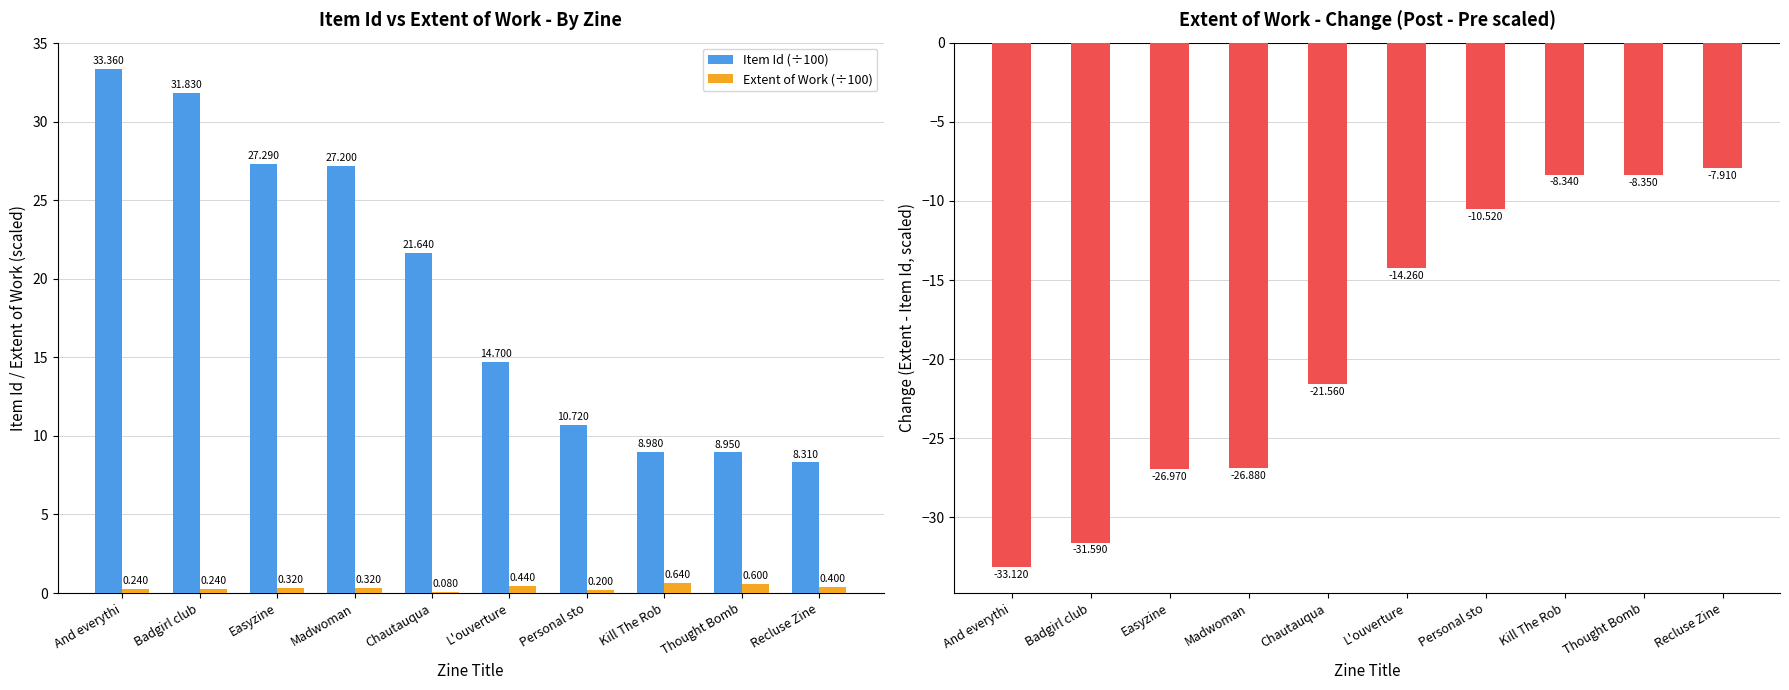

Where is Extent - Item Id (scaled) nearest to the value -20?

Chautauqua